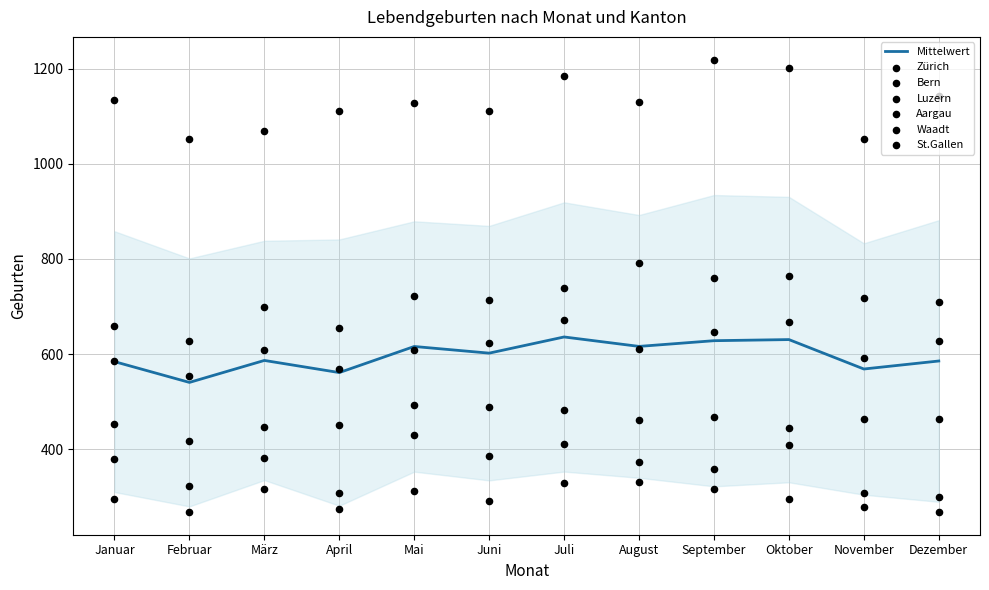

At how many categories does at least one series exceed 1056?

10